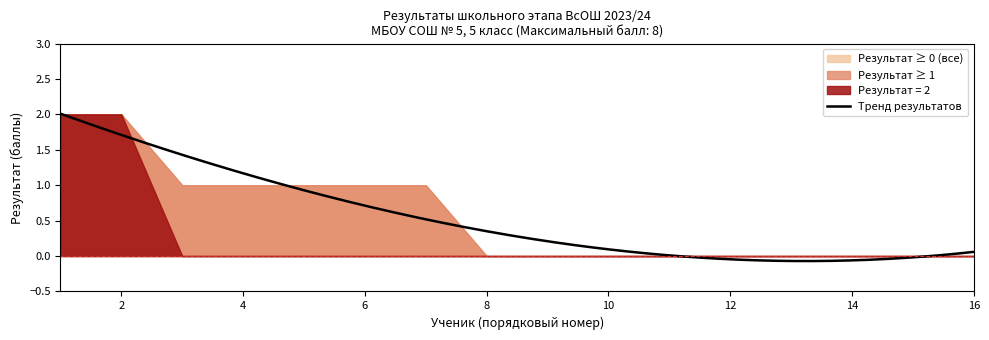

How many positive values does the Score 2 series have?

2